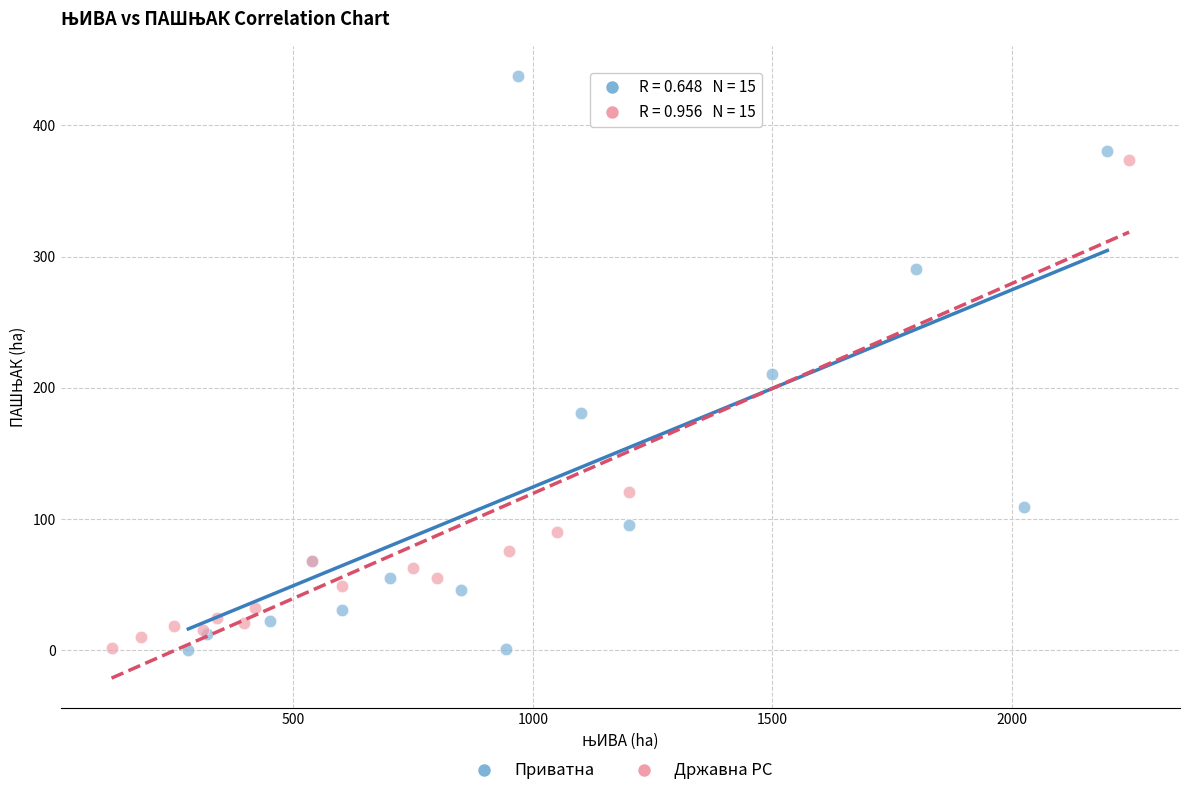

Which series reaches the maximum Y coordinate?

Приватна